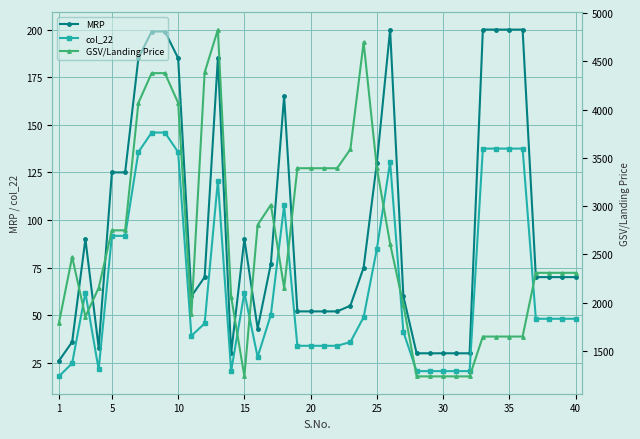

True or false: MRP has a value of 14.4 at 15.

False